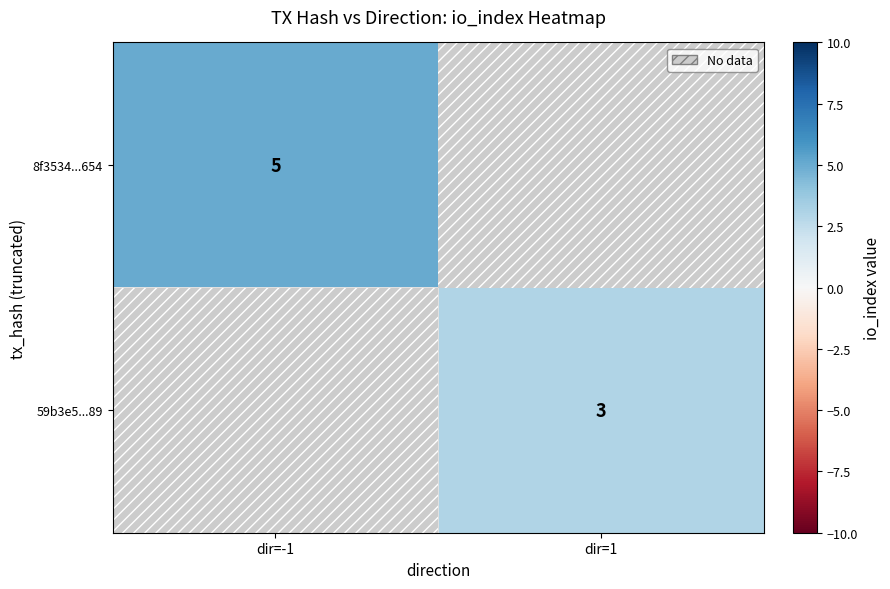

Is it true that 8f3534...654 equals 5 at dir=-1?

True